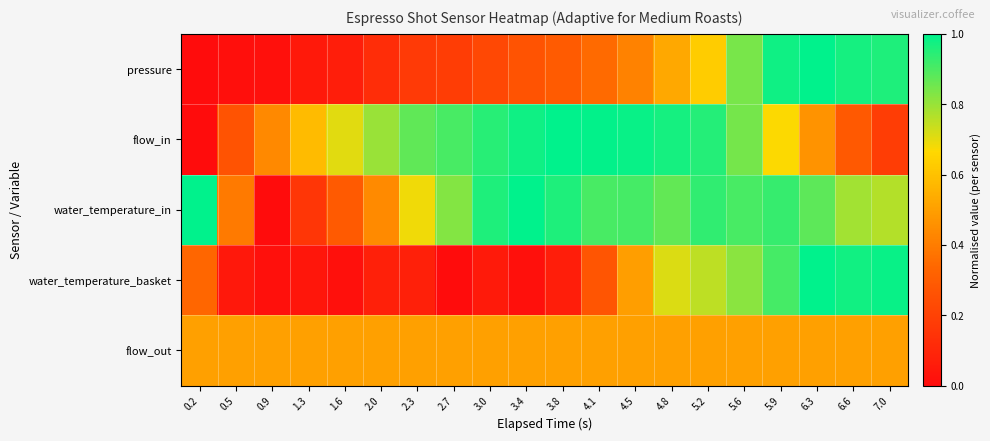

How many data points does each series have?

20